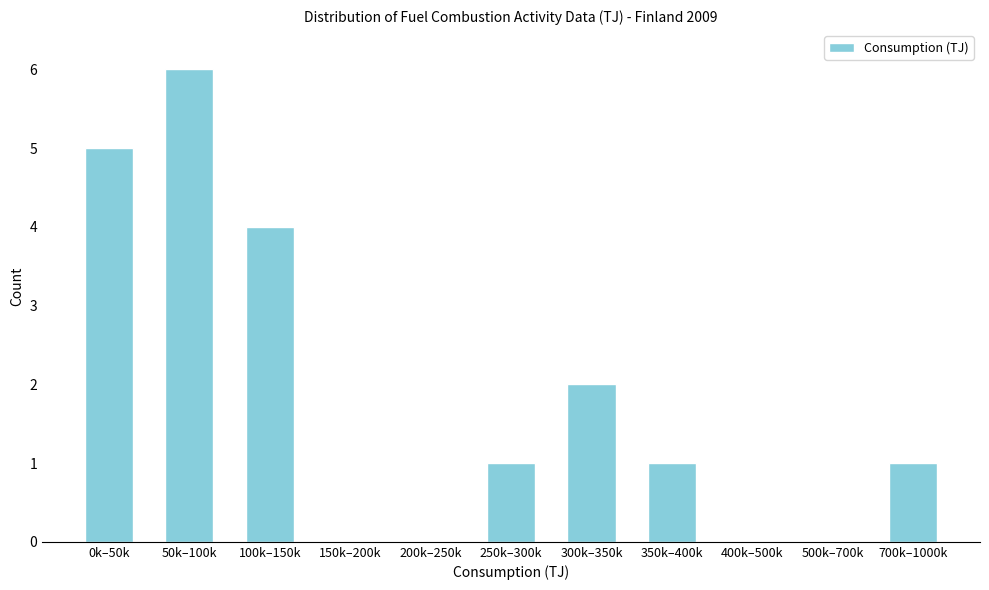

Reading right to left, transcribe all the data shown in this chart.

700k–1000k=1	500k–700k=0	400k–500k=0	350k–400k=1	300k–350k=2	250k–300k=1	200k–250k=0	150k–200k=0	100k–150k=4	50k–100k=6	0k–50k=5